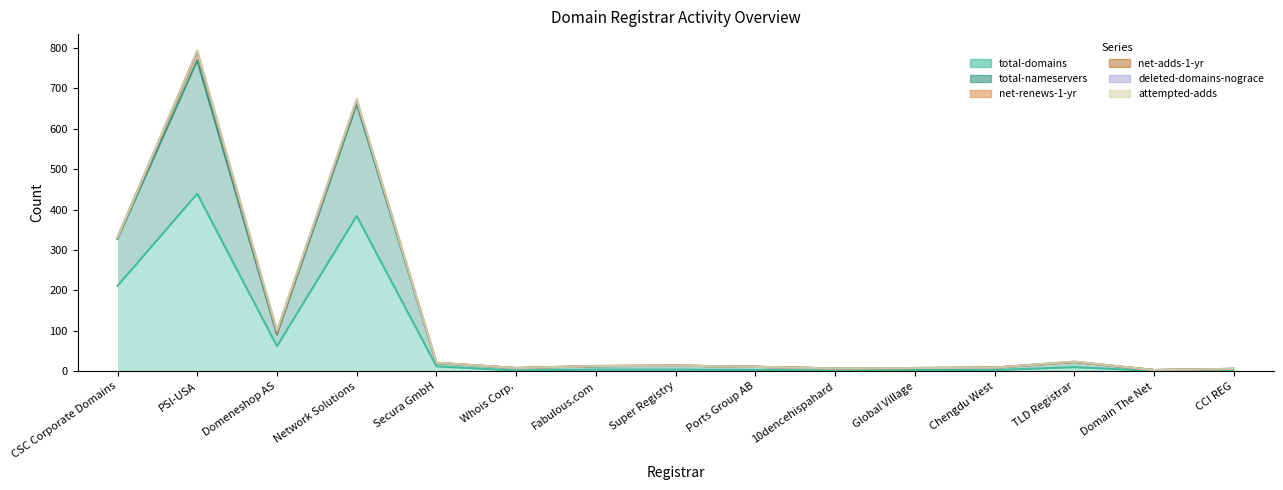

How many data points in net-renews-1-yr are above 0?

6